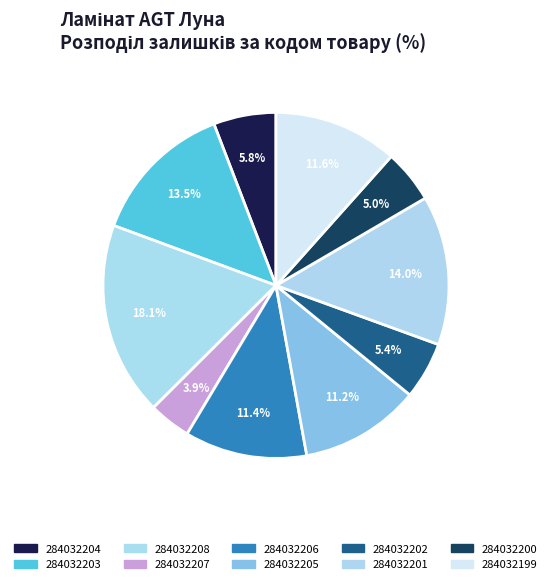

How many slices are in this pie chart?

10